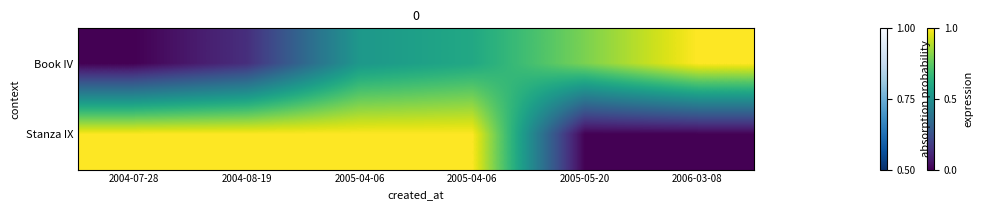

At which category does the chart reach its minimum across all series?

2004-07-28